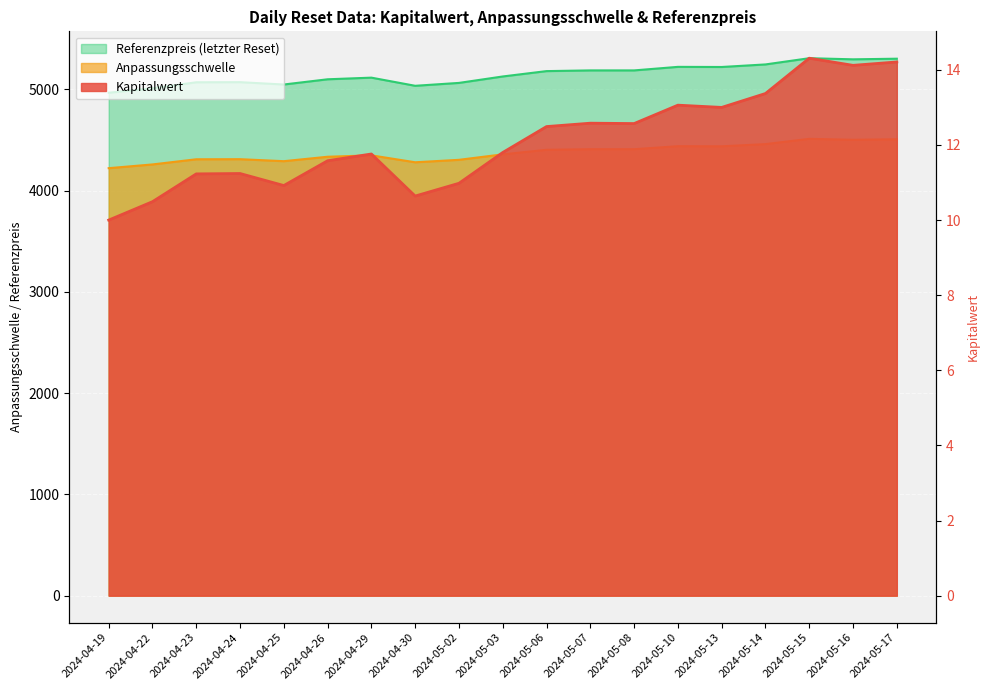

Reading left to right, transcribe all the data shown in this chart.

Kapitalwert: 10.0	10.5	11.2	11.2	10.9	11.6	11.8	10.6	11.0	11.8	12.5	12.6	12.6	13.1	13.0	13.4	14.3	14.1	14.2
Anpassungsschwelle: 4222.1	4259.0	4310.0	4310.9	4291.2	4335.0	4348.7	4280.3	4304.6	4358.6	4403.6	4409.5	4409.5	4439.3	4438.2	4459.7	4511.9	4502.5	4507.8
Referenzpreis: 4967.2	5010.6	5070.6	5071.6	5048.4	5100.0	5116.2	5035.7	5064.2	5127.8	5180.7	5187.7	5187.7	5222.7	5221.4	5246.7	5308.1	5297.1	5303.3